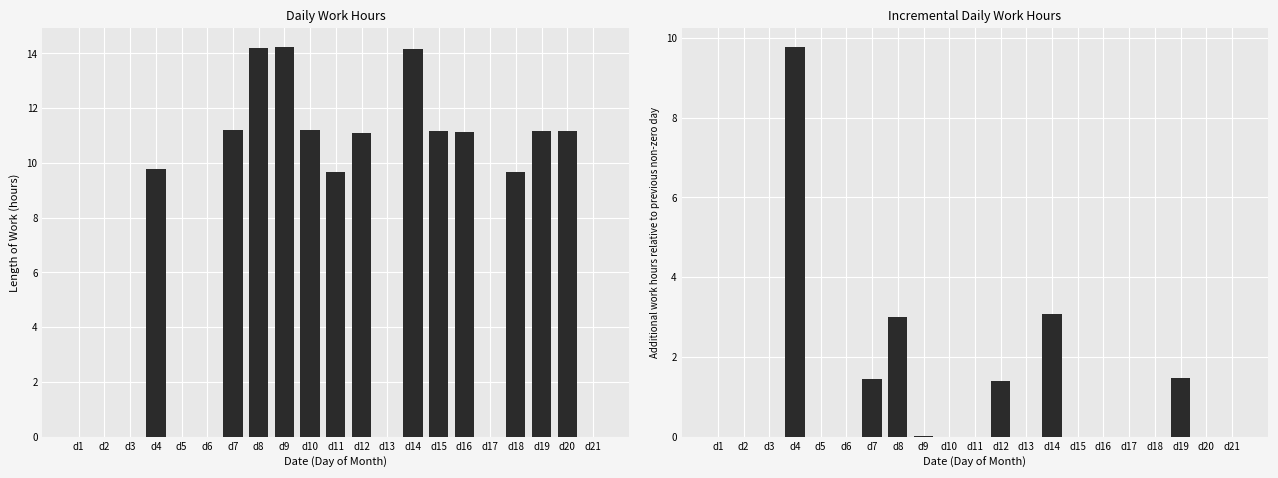

How many values in the Incremental Work series exceed 0?

7